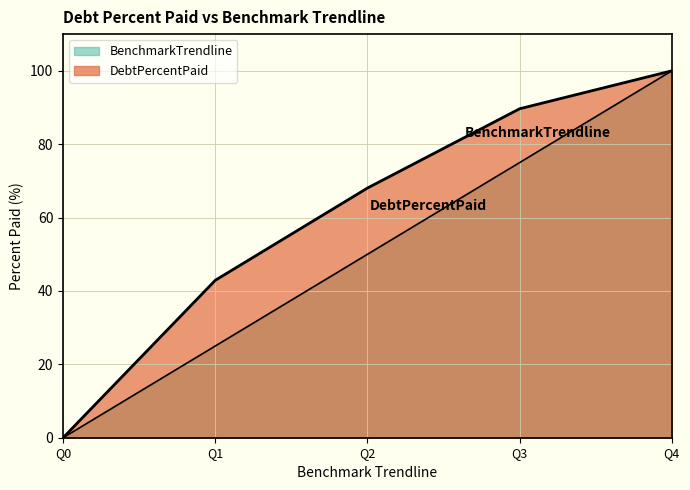

Reading left to right, transcribe all the data shown in this chart.

DebtPercentPaid: Q0=0.0	Q1=42.9	Q2=68.0	Q3=89.7	Q4=100.0
BenchmarkTrendline: Q0=0.0	Q1=25.0	Q2=50.0	Q3=75.0	Q4=100.0